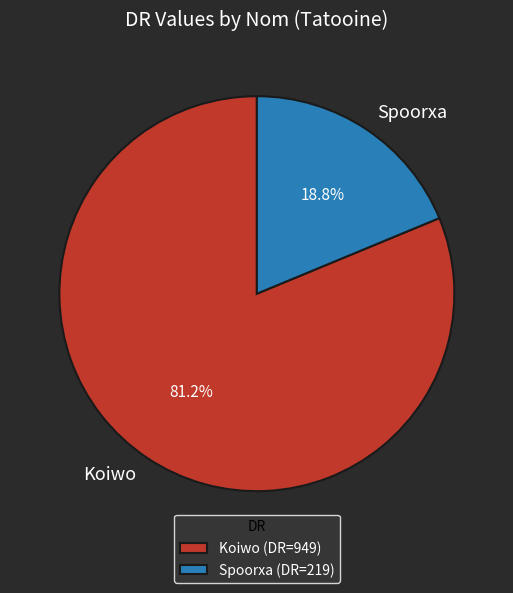

To the nearest percent, what percentage of the pie is Spoorxa?

19%